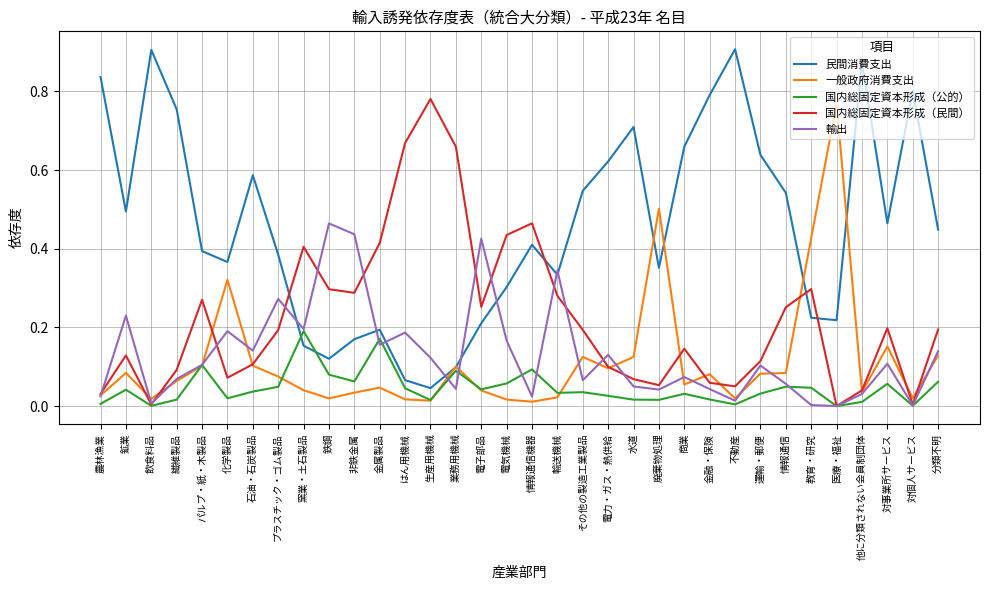

Count the number of data series in this chart.

5